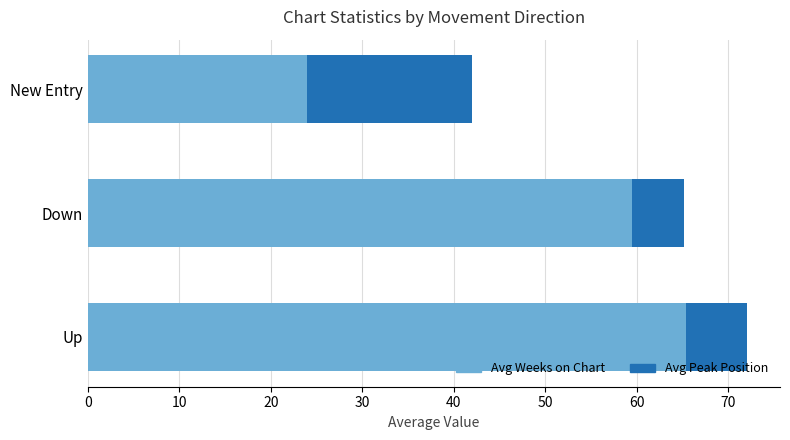

What is the difference between the Avg Weeks on Chart values at Down and Up?

5.9